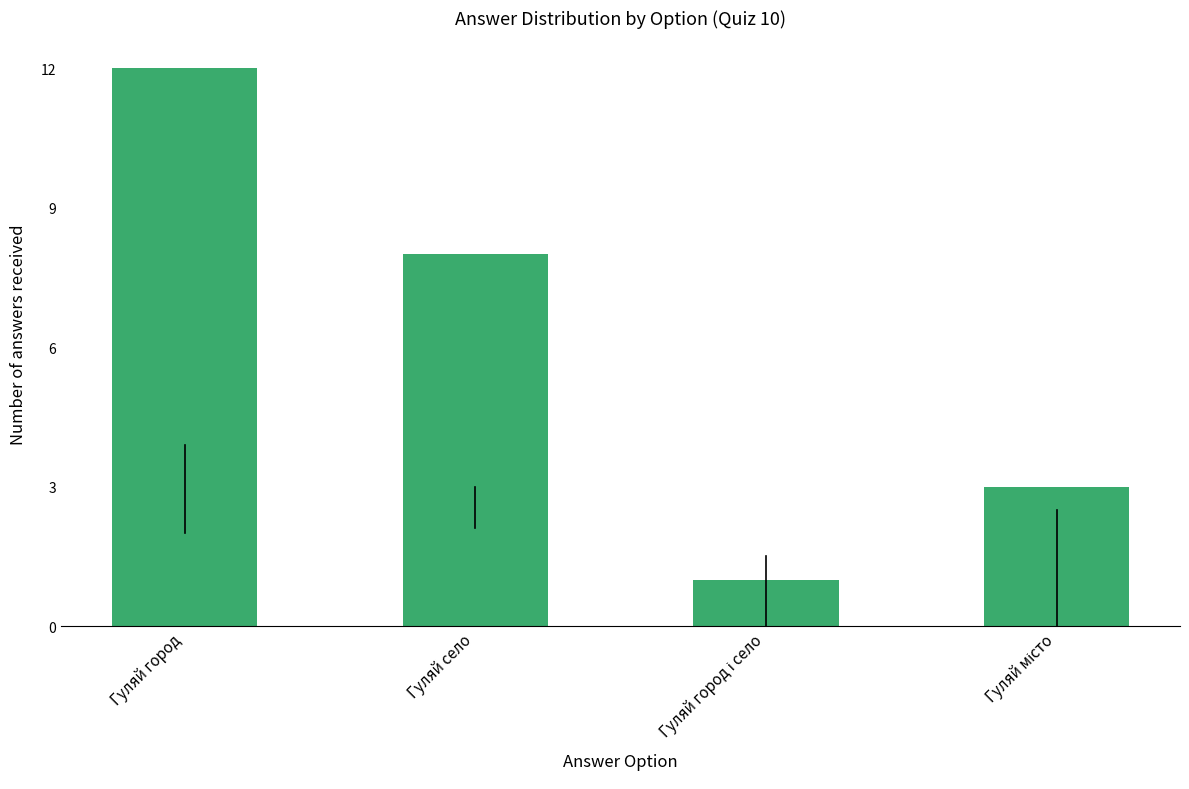

The chart shows a value of 11 at Гуляй село. True or false?

False